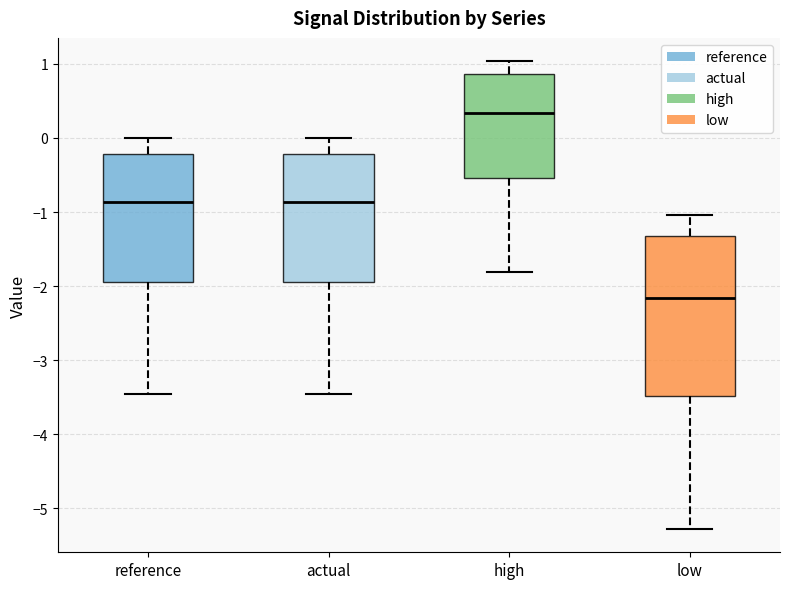

Reading left to right, transcribe this box plot: for each box, give where its median line is, the range the box spans, and where its two whiskers end, as read against the y-axis. The values are not printed on the chart, so give them approximately, as read against the axis.

reference: median -0.9, box -1.9 to -0.2, whiskers -3.5 to 0.0
actual: median -0.9, box -1.9 to -0.2, whiskers -3.5 to 0.0
high: median 0.3, box -0.5 to 0.9, whiskers -1.8 to 1.0
low: median -2.2, box -3.5 to -1.3, whiskers -5.3 to -1.0